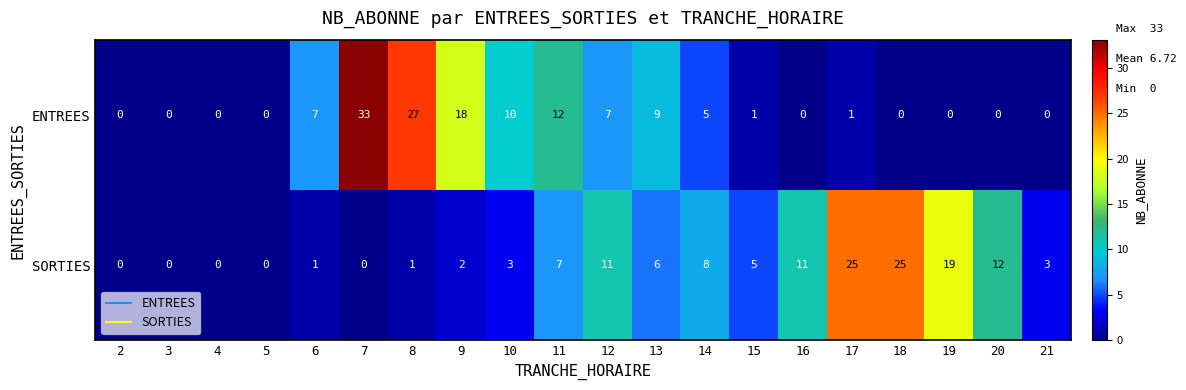

What is the highest value of the SORTIES series?

25